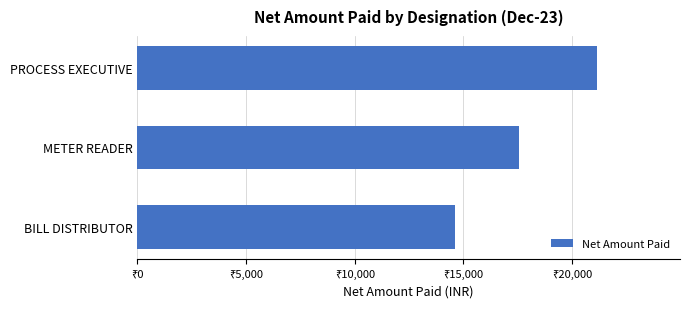

Are the bars horizontal?

Yes